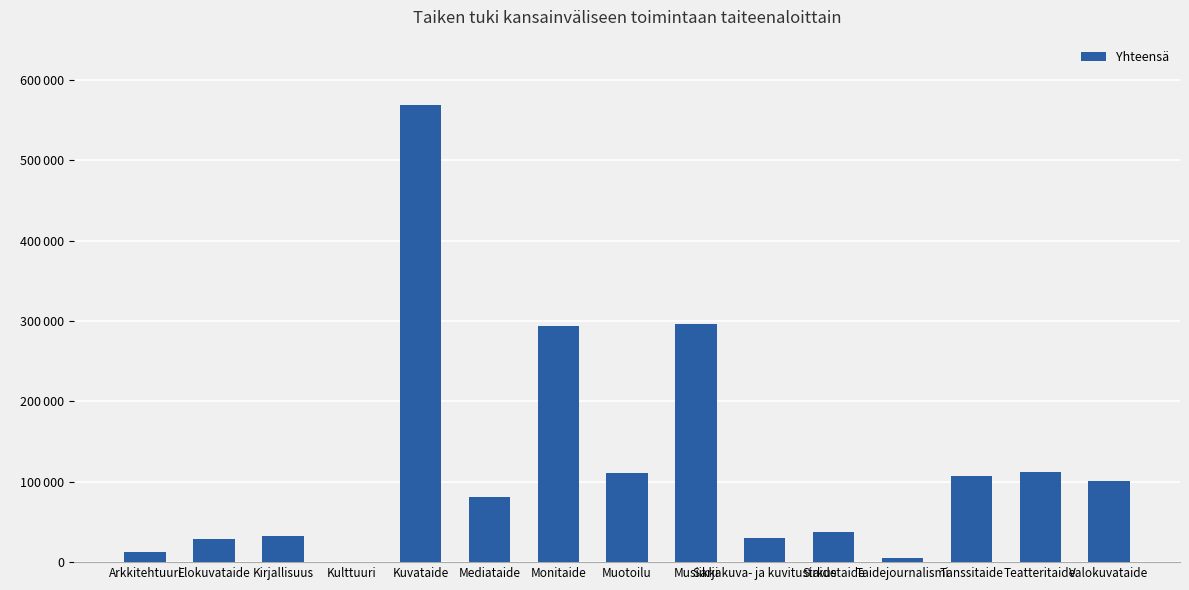

What is the approximate value at Sarjakuva- ja kuvitustaide, to the nearest 100?

30200